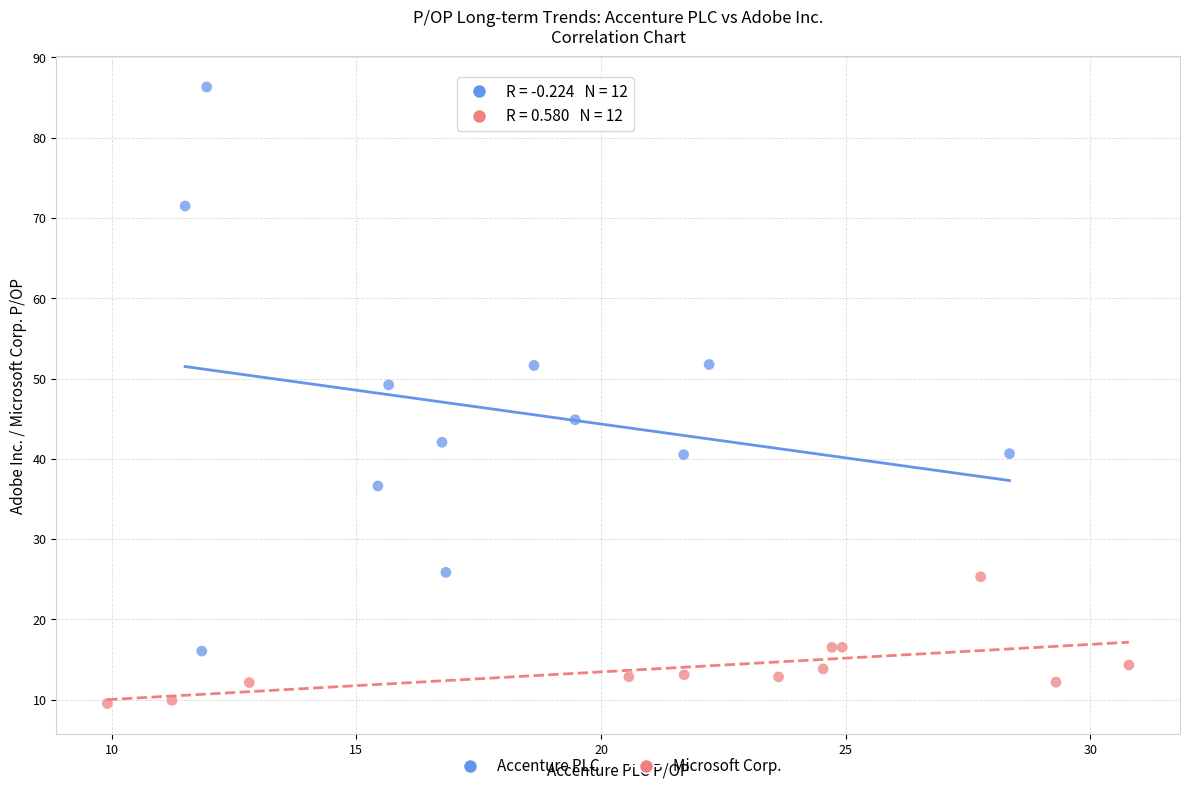

Which series contains the highest Y value?

Accenture PLC